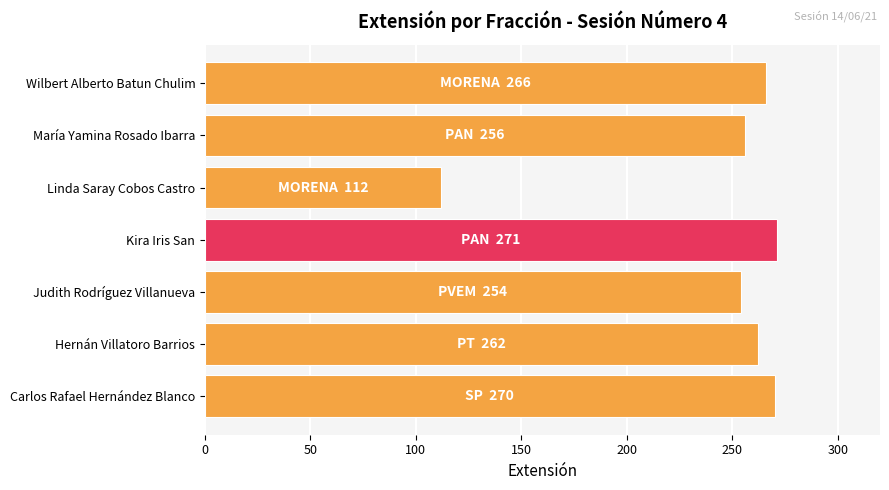

What is the change in value from Carlos Rafael Hernández Blanco to María Yamina Rosado Ibarra?

-14